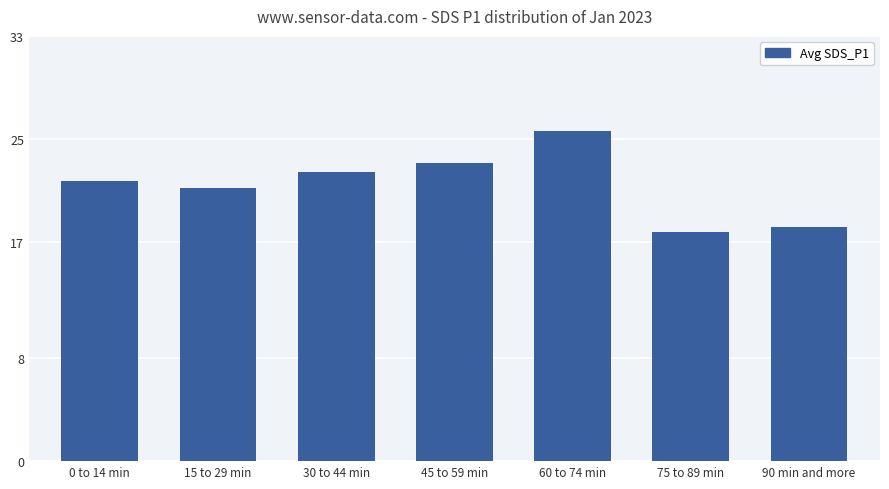

What is the difference between the values at 90 min and more and 45 to 59 min?

5.0